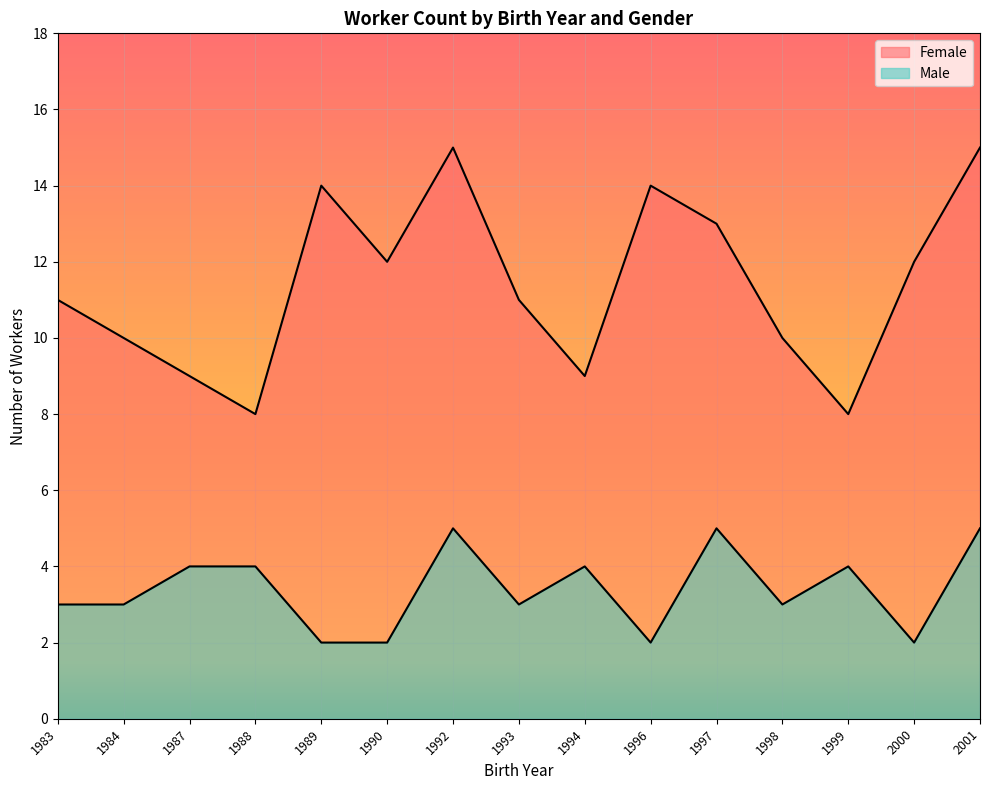

Which series changed the most between 1984 and 2000?

Female